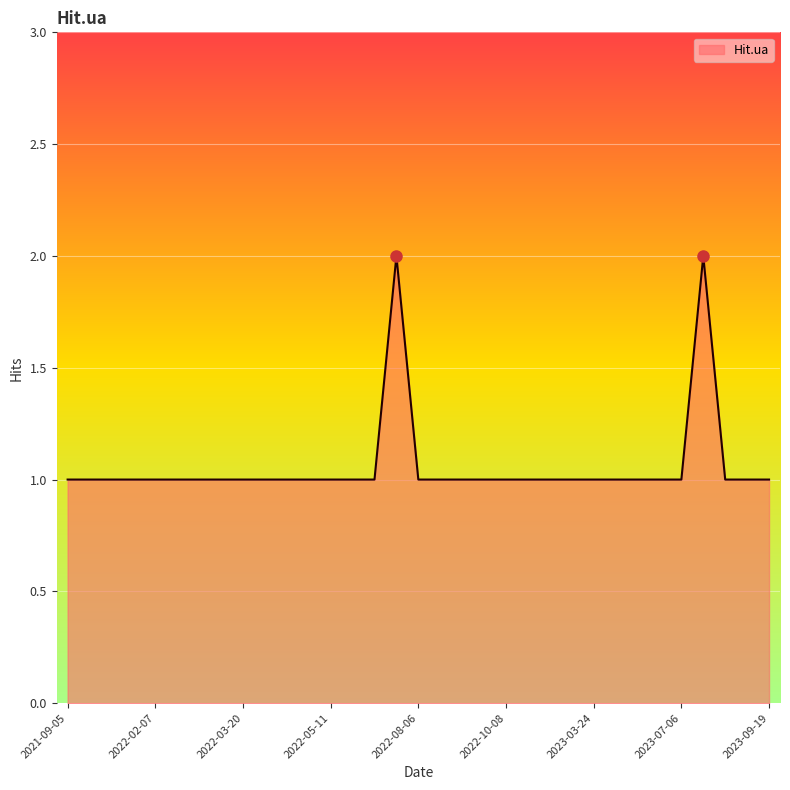

Reading left to right, what are all the values shown in this chart?

1	1	1	1	1	1	1	1	1	1	1	1	1	1	1	2	1	1	1	1	1	1	1	1	1	1	1	1	1	2	1	1	1